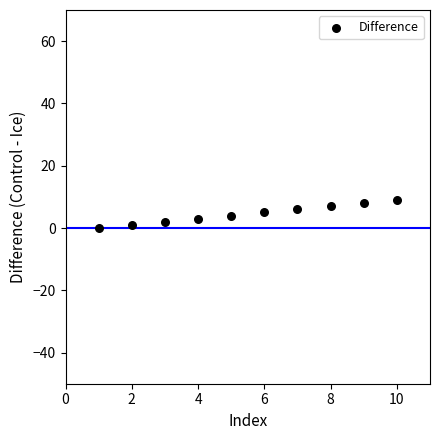

What is the range of Y values (max minus min)?

9